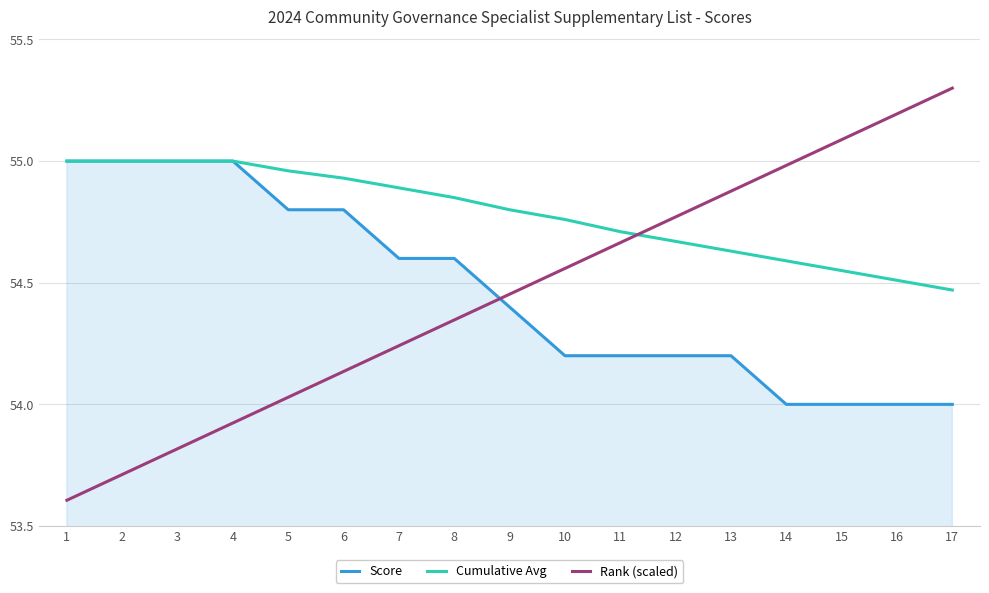

Is it true that Cumulative Avg equals 55.0 at 2?

True